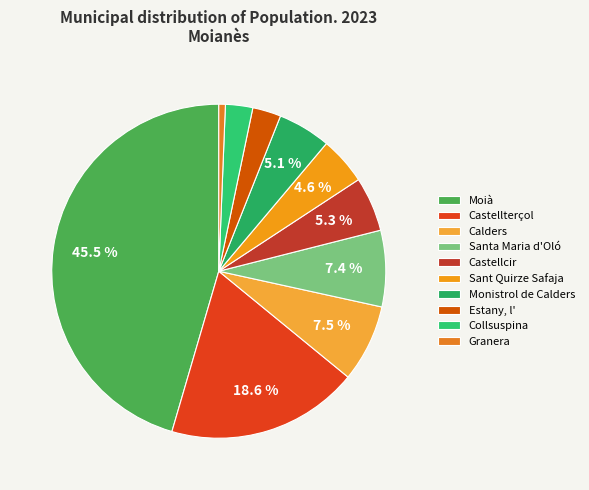

Combined, do Castellterçol and Monistrol de Calders account for over 50%?

No